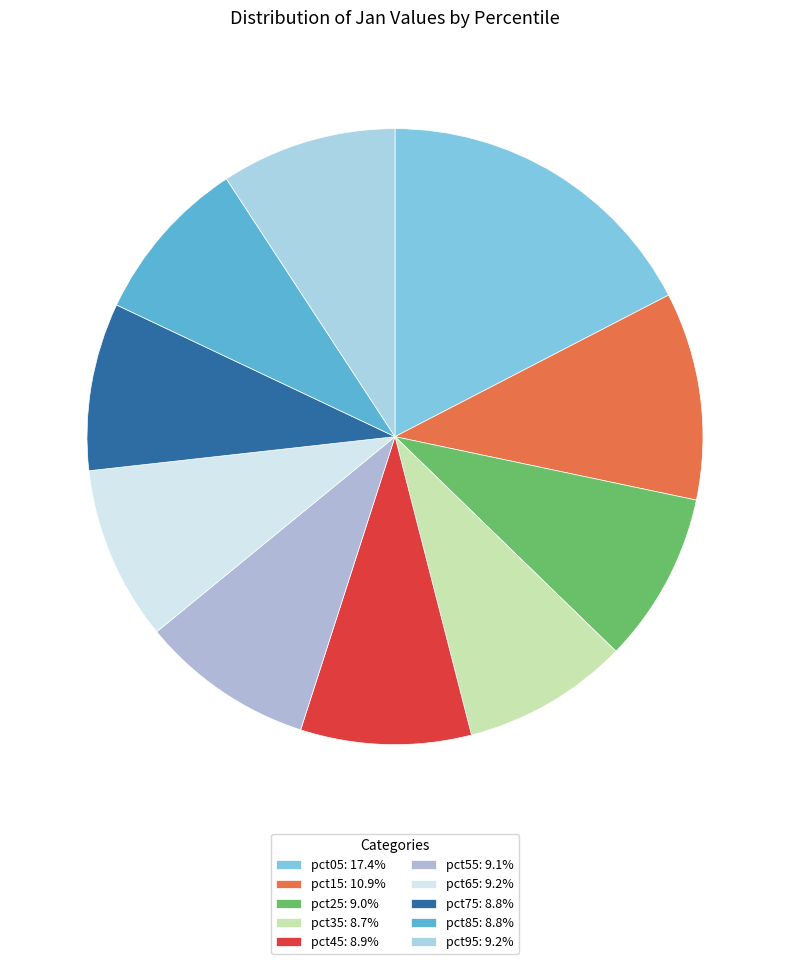

The pct05 slice represents 17% of the pie. True or false?

True